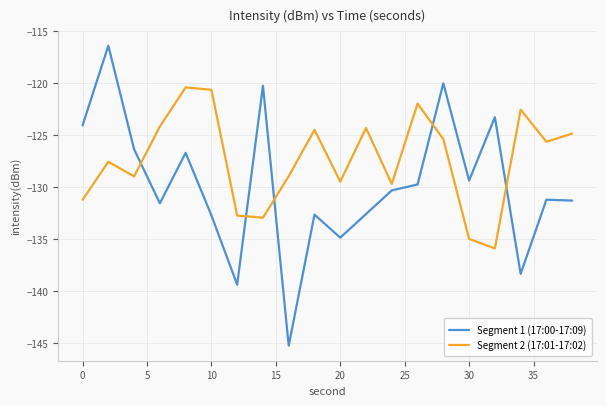

Which series has the widest spread of values?

Segment 1 (17:00-17:09)